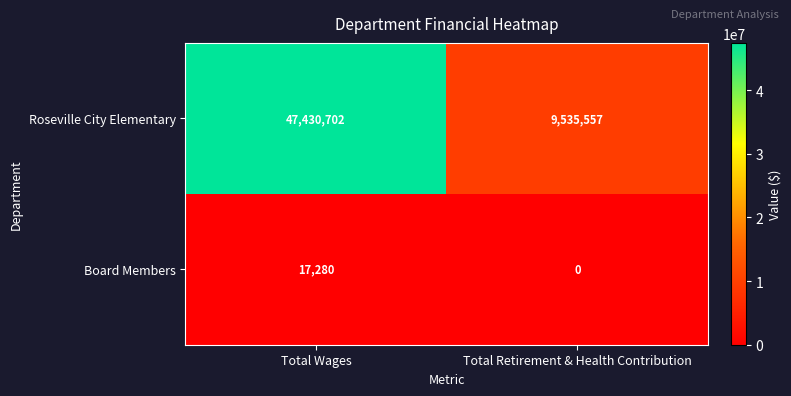

What is the difference between the Board Members values at Total Wages and Total Retirement & Health Contribution?

17280